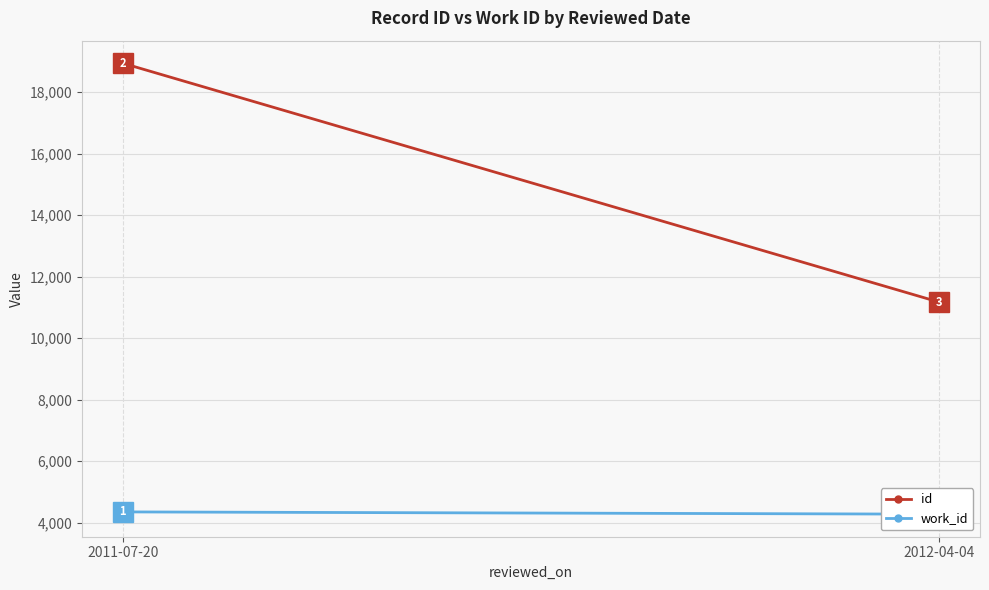

What is the label of the 1st point from the left?

2011-07-20